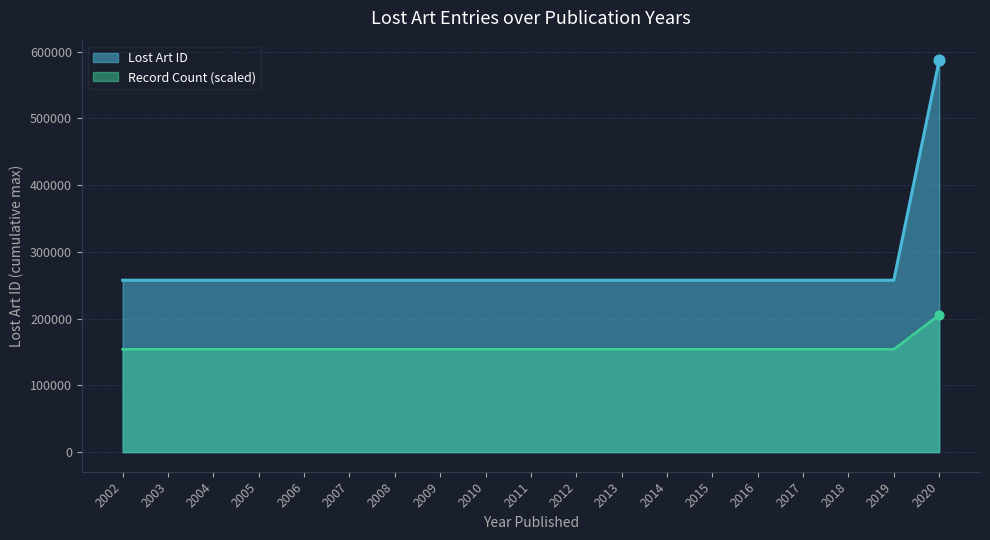

Which series has the widest spread of values?

Lost Art ID